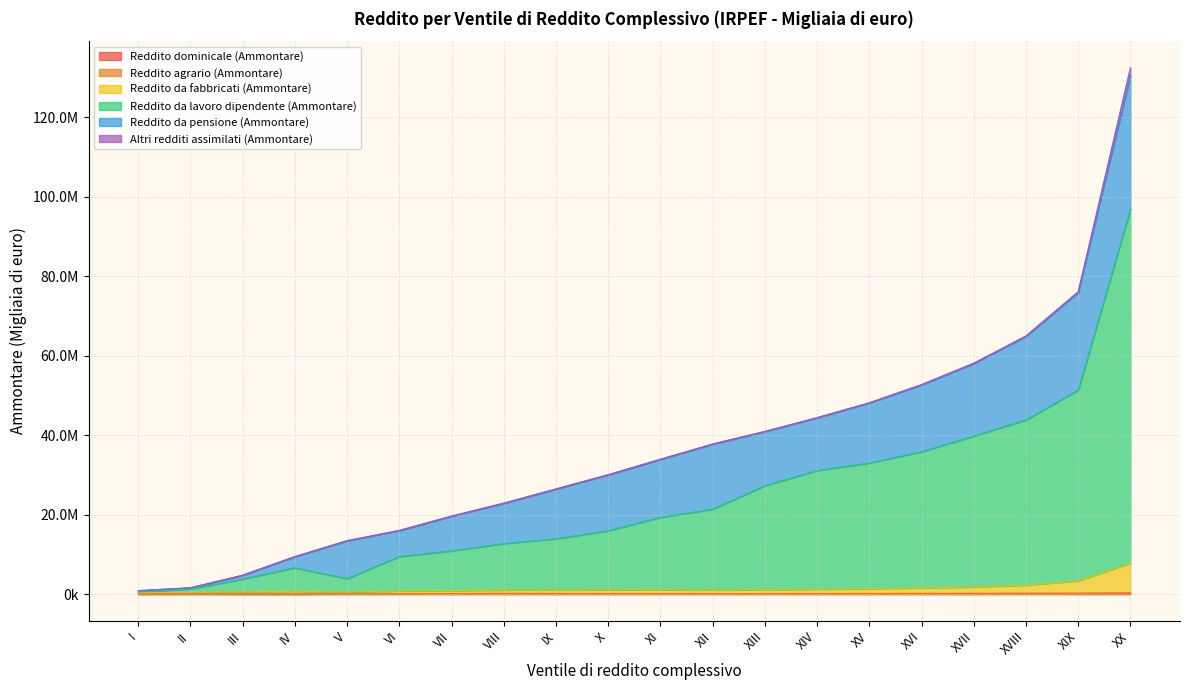

At which label is Reddito da fabbricati (Ammontare) closest to 4144731?

XIX